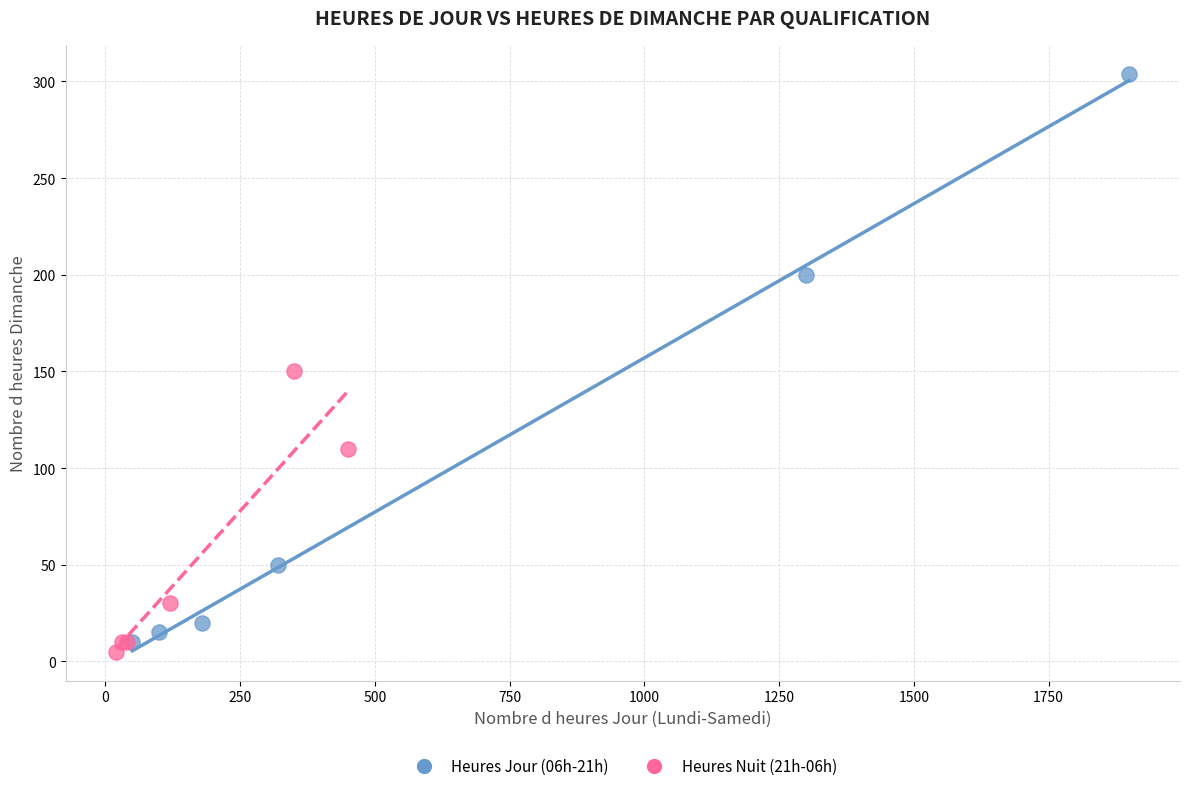

Which series reaches the maximum Y coordinate?

Heures Jour (06h-21h)